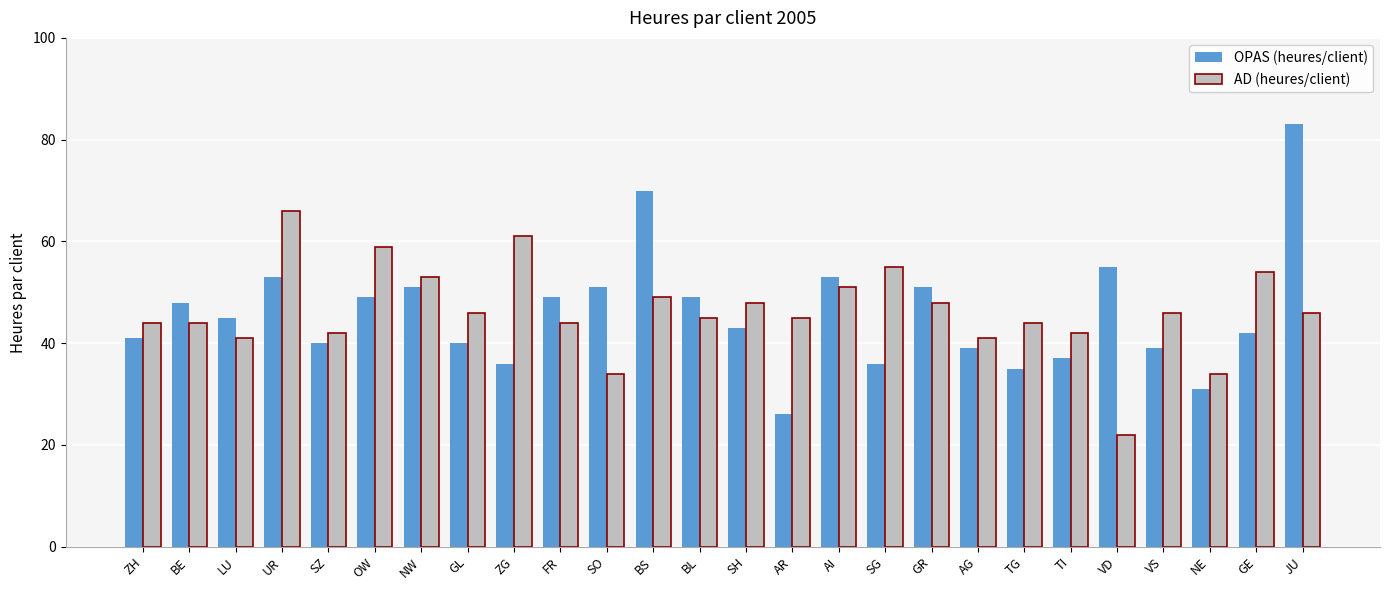

The value of OPAS (heures/client) at UR is 53. True or false?

True